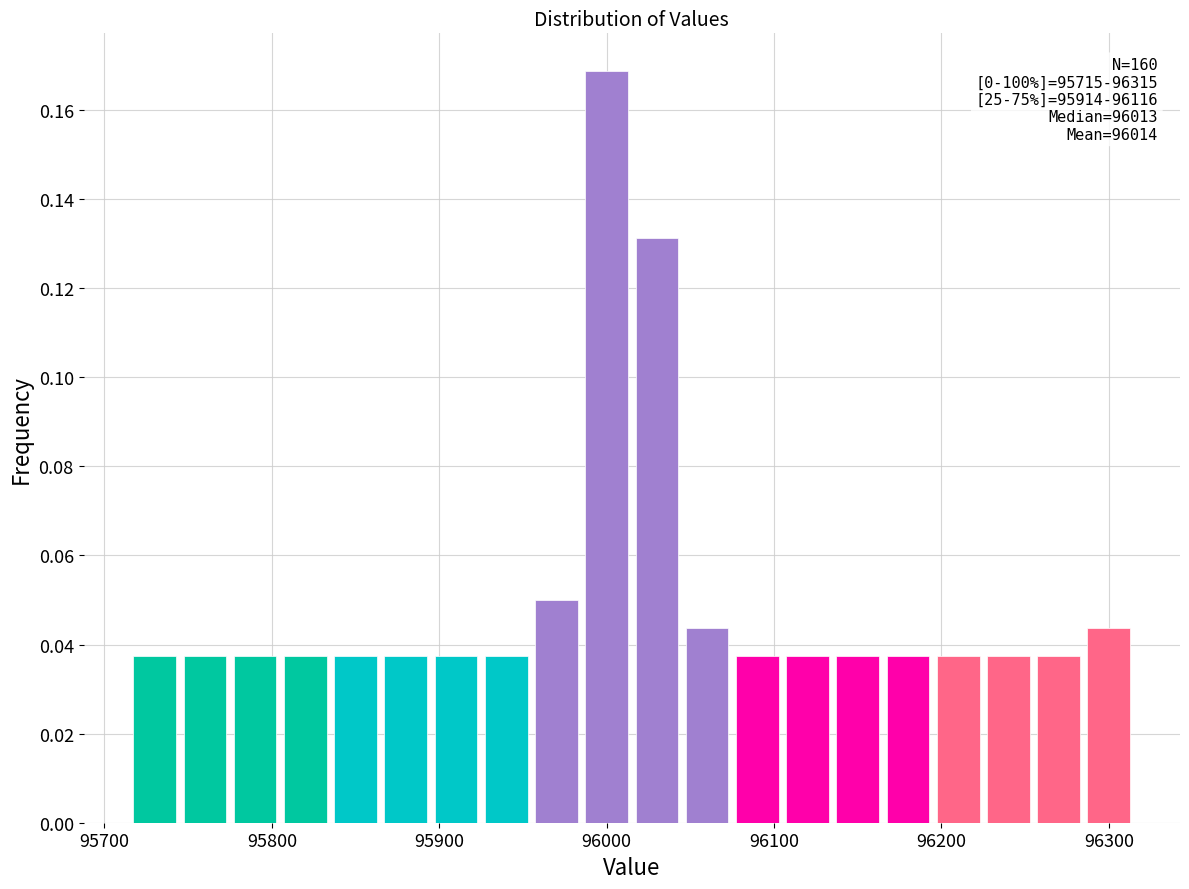

Around what value on the x-axis is the tallest bar? Give the approximate position of its centre, as read against the axis.

96000